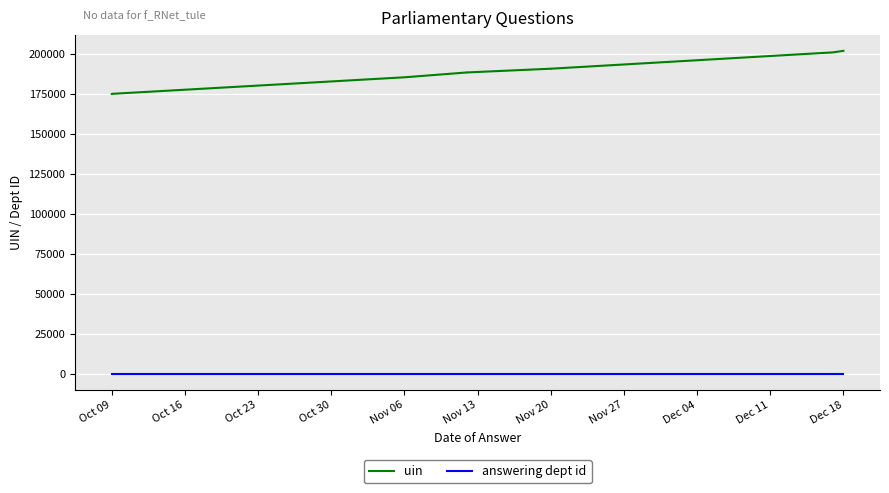

What position from the left is Nov 13?

6